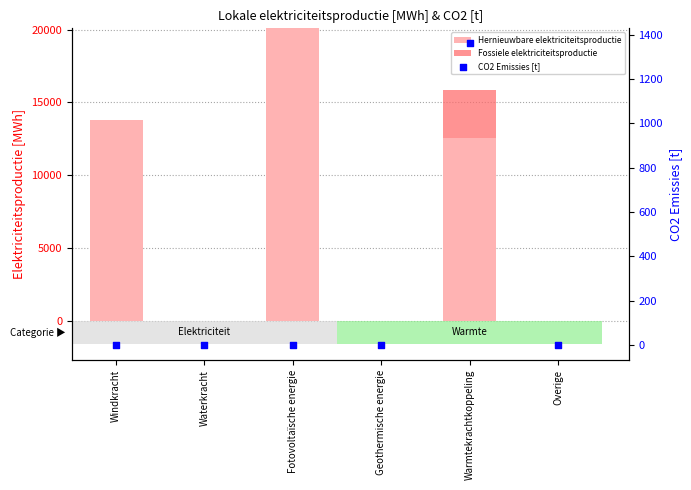

Which series has the largest total across all categories?

Hernieuwbare elektriciteitsproductie